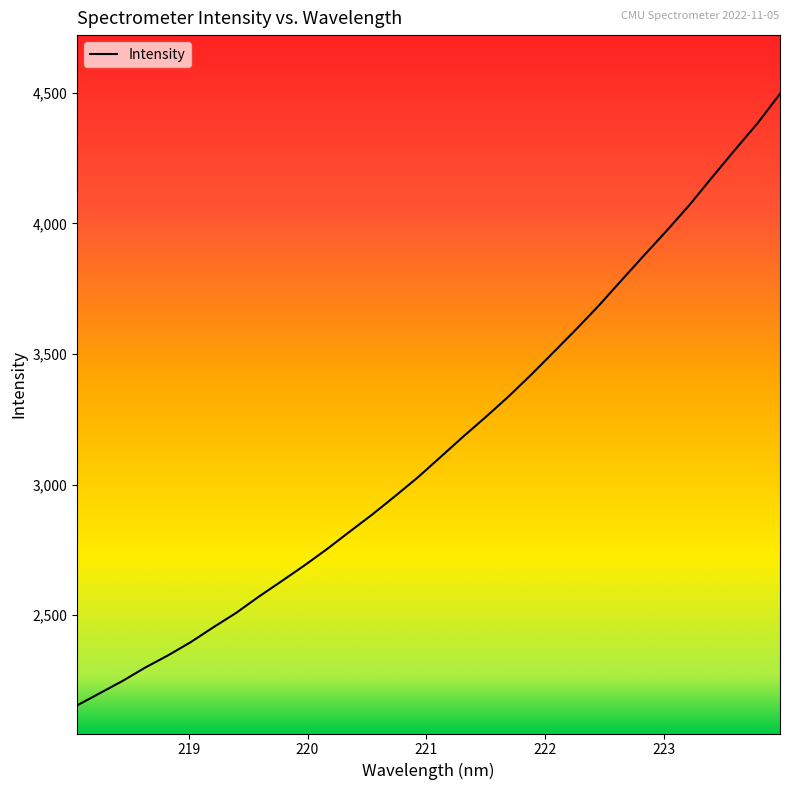

What is the maximum value shown in the chart?

4496.1